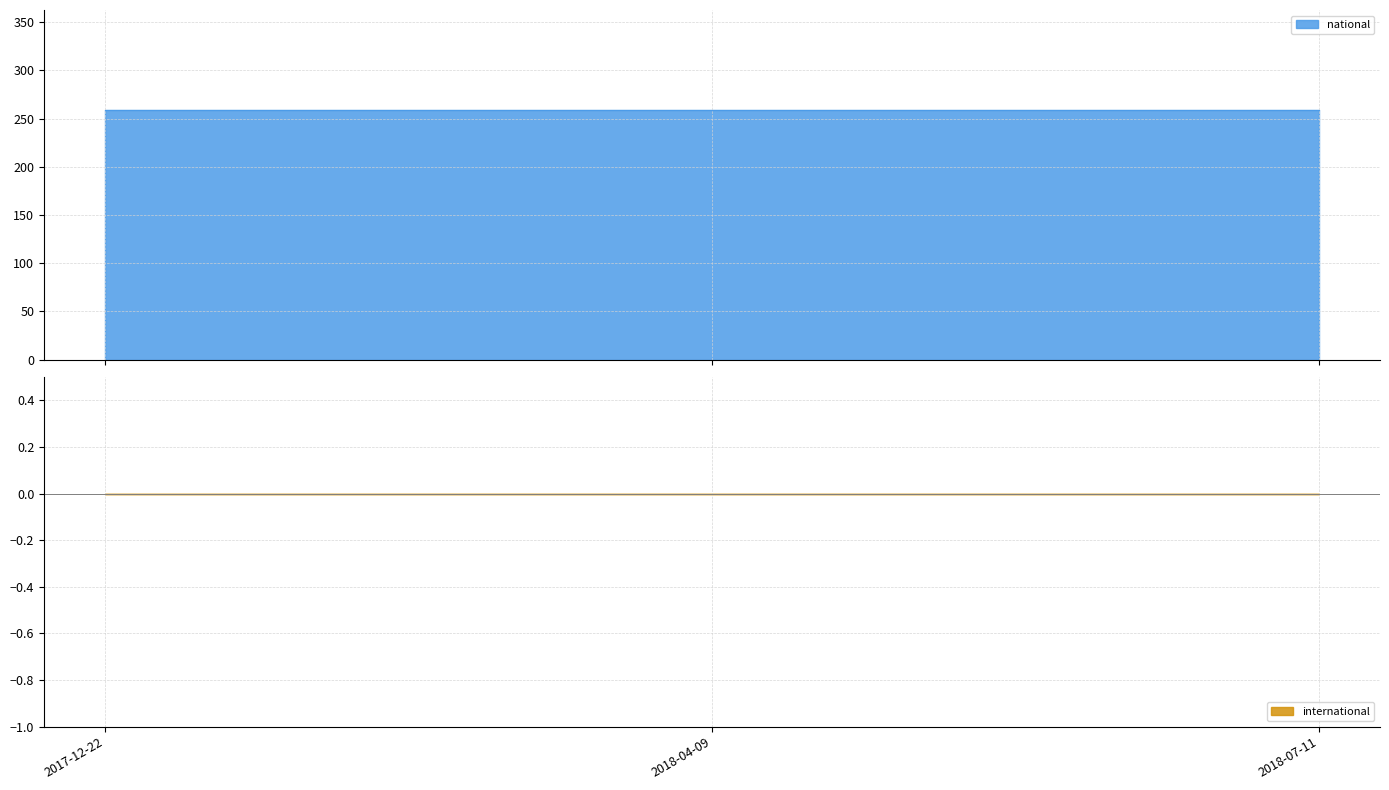

Count the number of data series in this chart.

2